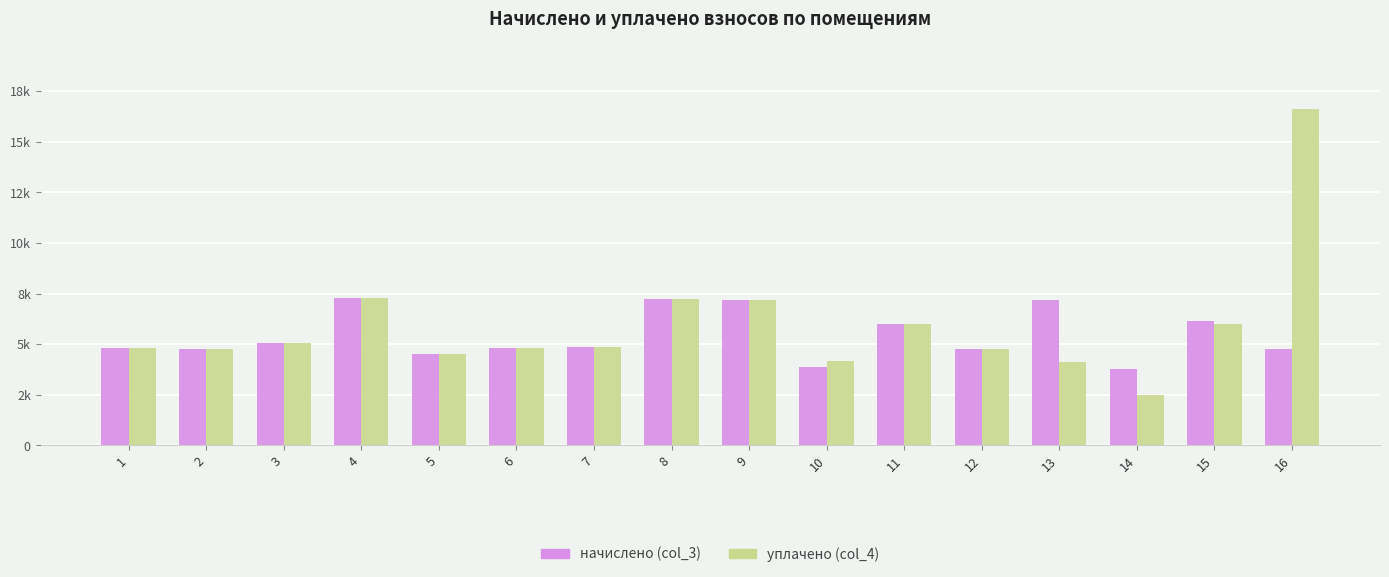

Reading right to left, what are all the values shown in this chart?

начислено (col_3): 16=4744.4	15=6123.1	14=3763.3	13=7203.6	12=4756.9	11=5974.0	10=3887.5	9=7191.2	8=7253.3	7=4881.1	6=4831.4	5=4520.9	4=7290.5	3=5054.9	2=4744.4	1=4819.0
уплачено (col_4): 16=16633.0	15=6000.0	14=2508.8	13=4129.6	12=4756.9	11=5974.0	10=4176.0	9=7191.2	8=7253.3	7=4841.8	6=4831.4	5=4520.9	4=7290.5	3=5054.9	2=4744.4	1=4819.0